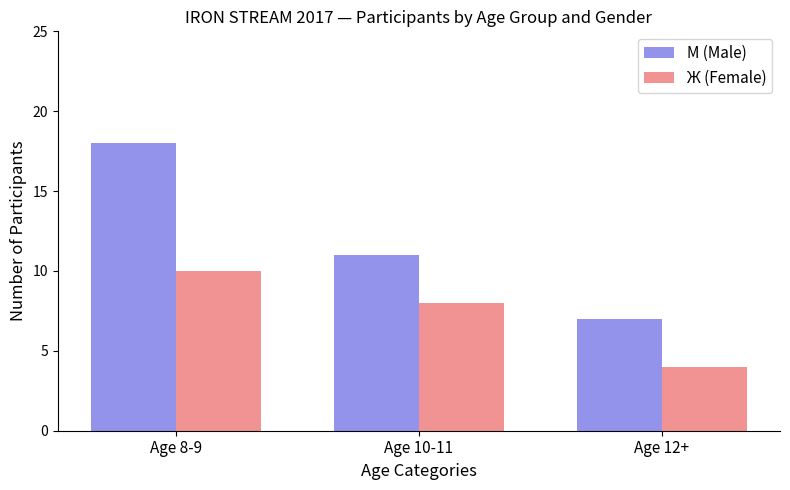

What is the difference between the Ж (Female) values at Age 12+ and Age 10-11?

4